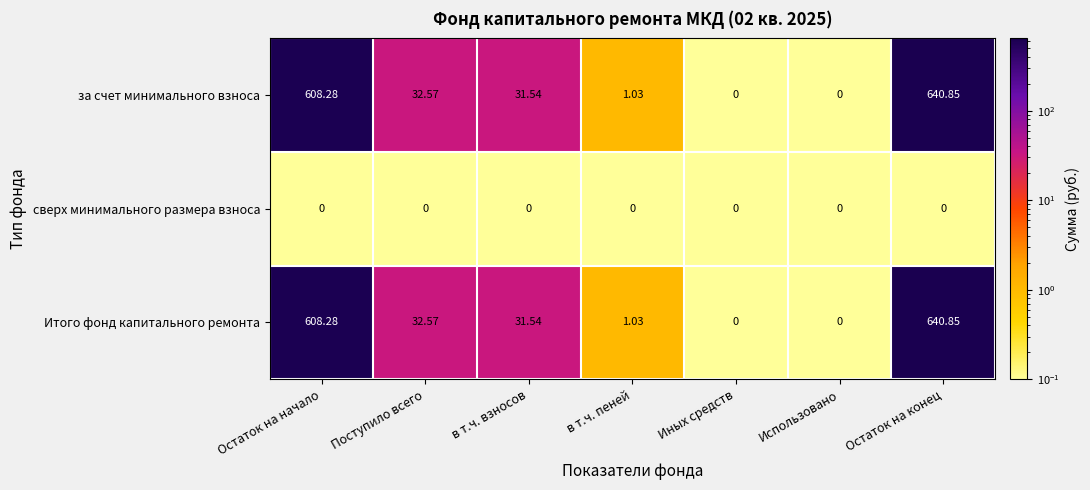

Is the value of за счет минимального взноса at Остаток на конец greater than the value of Итого фонд капитального ремонта at в т.ч. пеней?

Yes